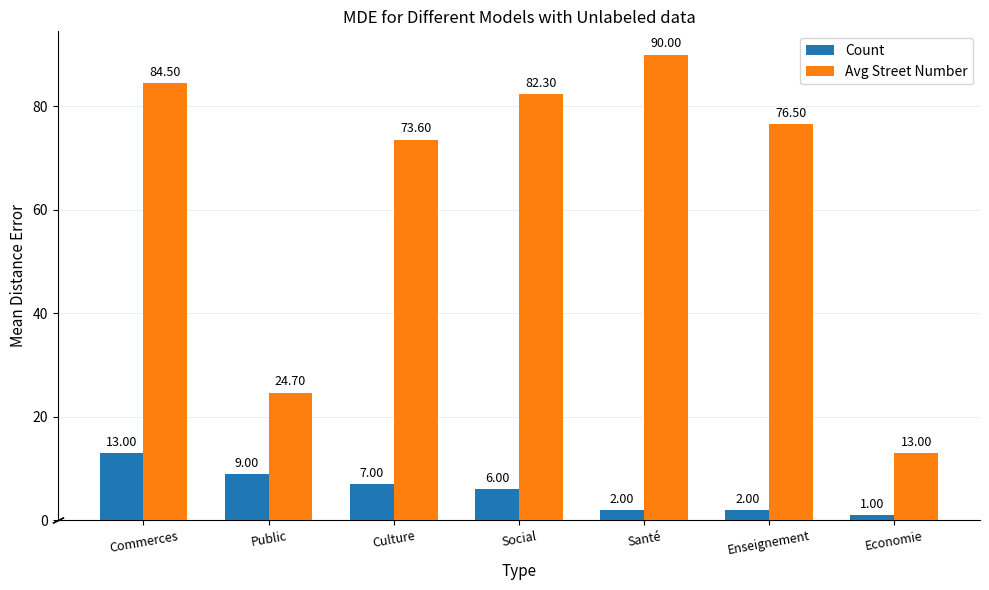

What is the lowest value of the Count series?

1.0